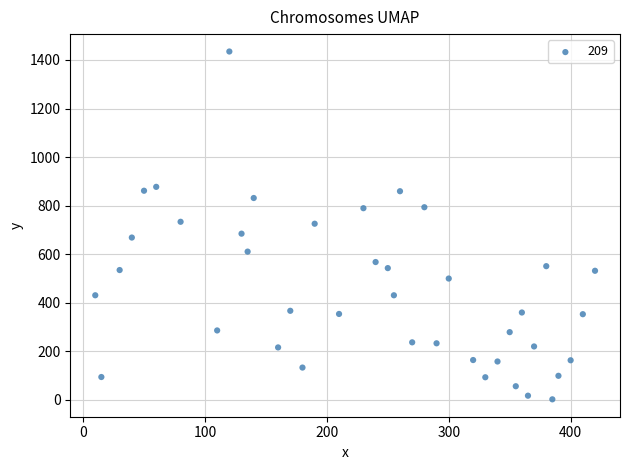

What is the range of X values (max minus min)?

410